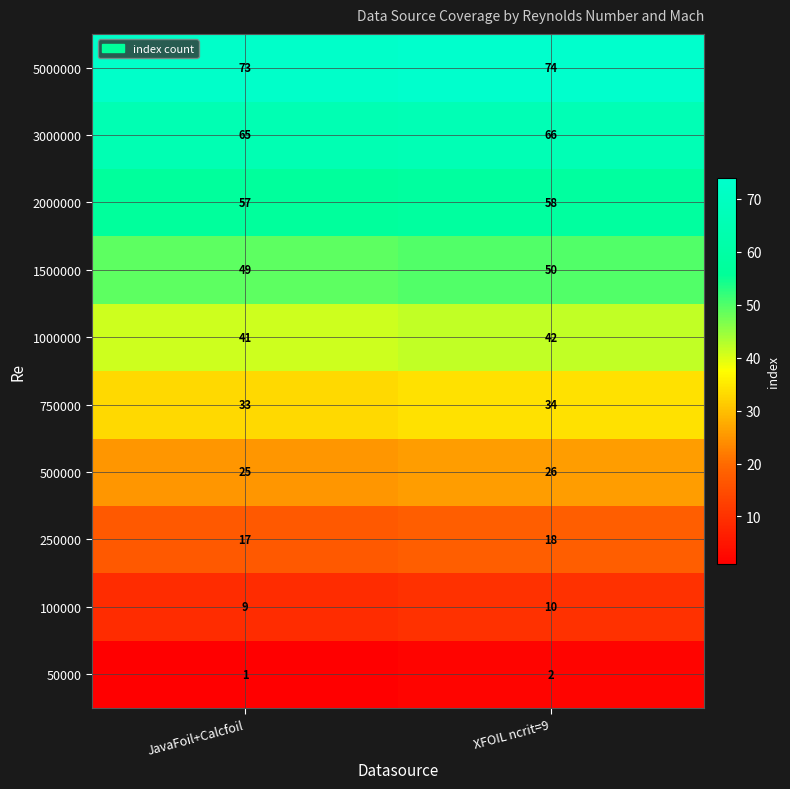

At how many categories does at least one series exceed 49?

2